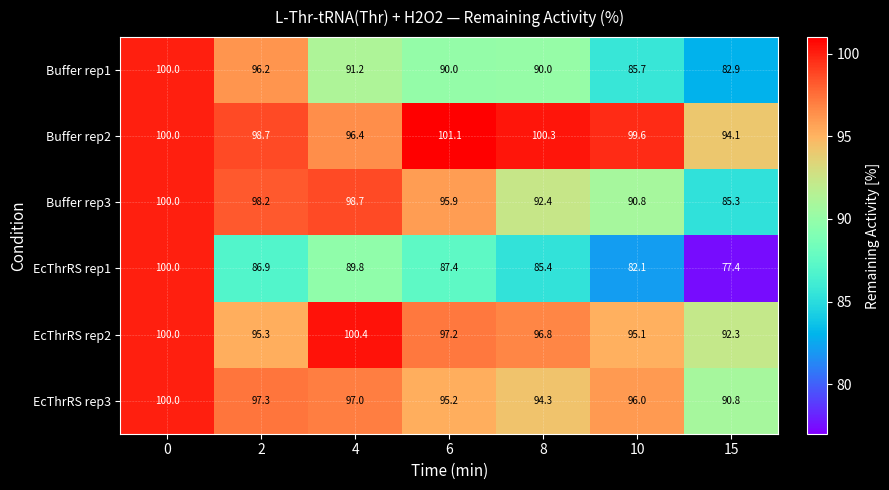

At which category does the chart reach its peak across all series?

6